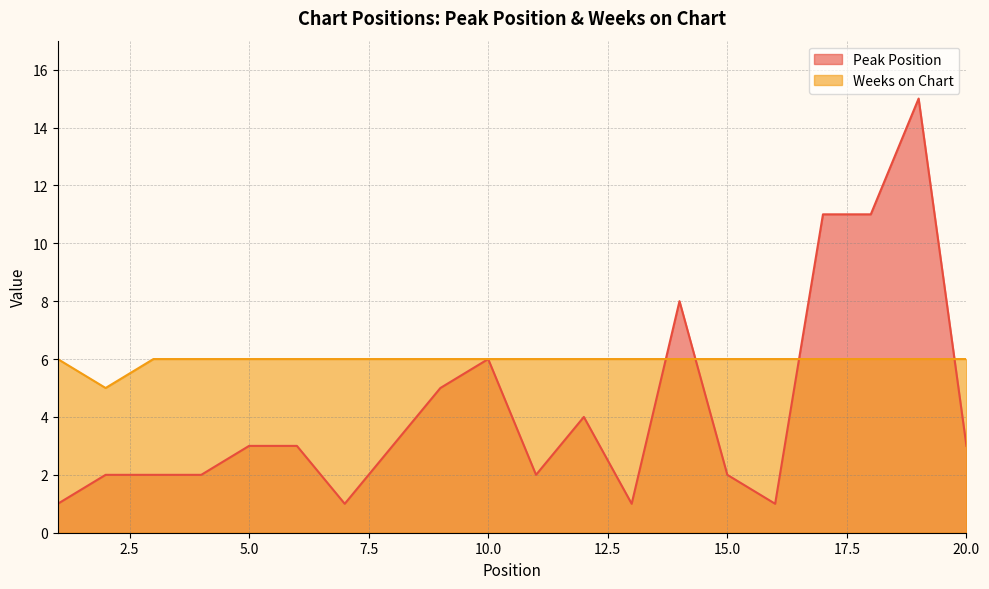

Reading left to right, list all the values displayed in this chart.

Peak Position: 1=1	2=2	3=2	4=2	5=3	6=3	7=1	8=3	9=5	10=6	11=2	12=4	13=1	14=8	15=2	16=1	17=11	18=11	19=15	20=3
Weeks on Chart: 1=6	2=5	3=6	4=6	5=6	6=6	7=6	8=6	9=6	10=6	11=6	12=6	13=6	14=6	15=6	16=6	17=6	18=6	19=6	20=6